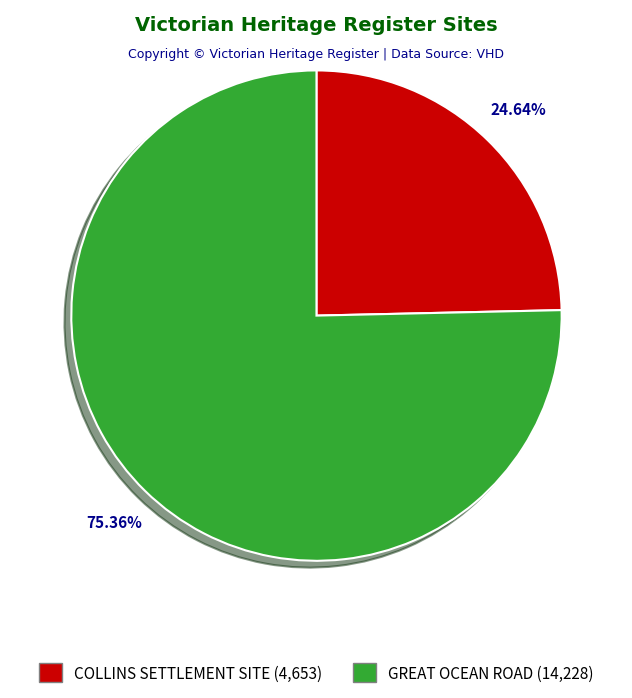

The GREAT OCEAN ROAD slice represents 75% of the pie. True or false?

True